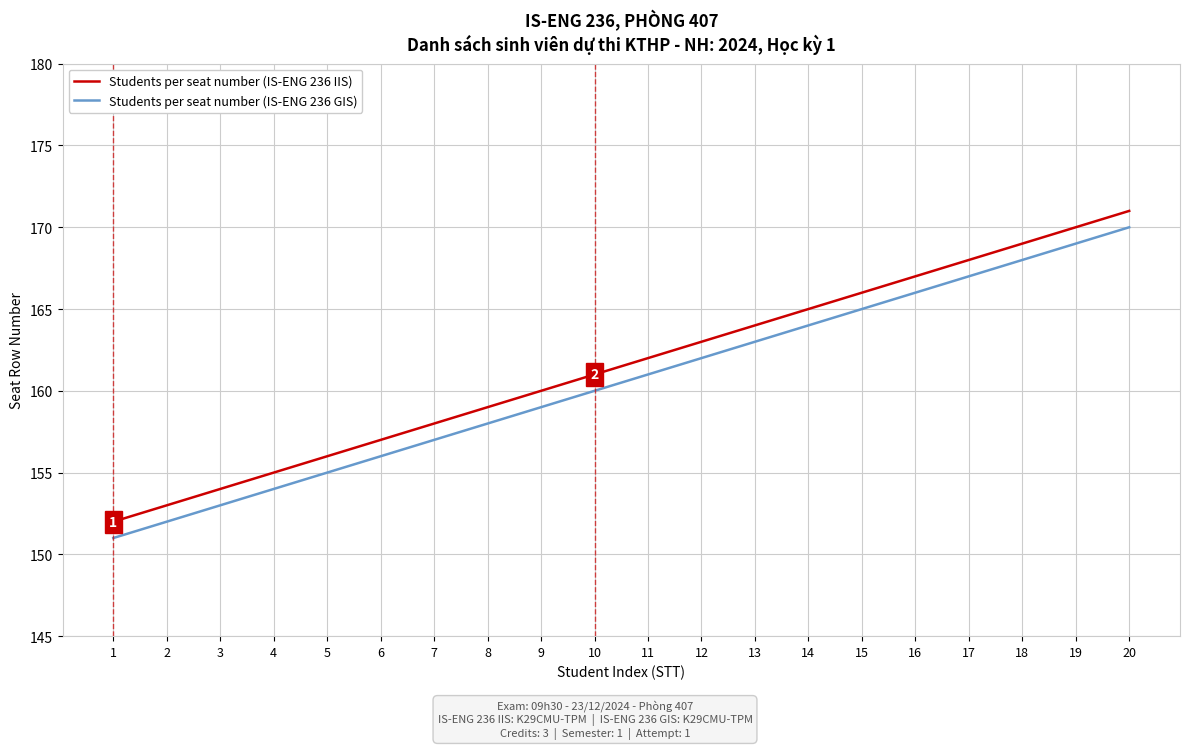

Is the value of Students per seat number (IS-ENG 236 IIS) at 5 greater than the value of Students per seat number (IS-ENG 236 GIS) at 12?

No